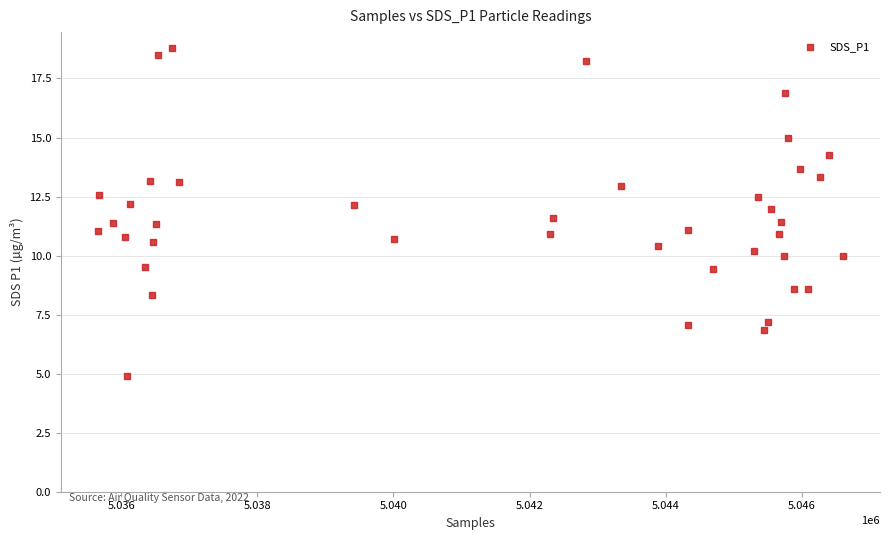

What is the range of Y values (max minus min)?

13.9